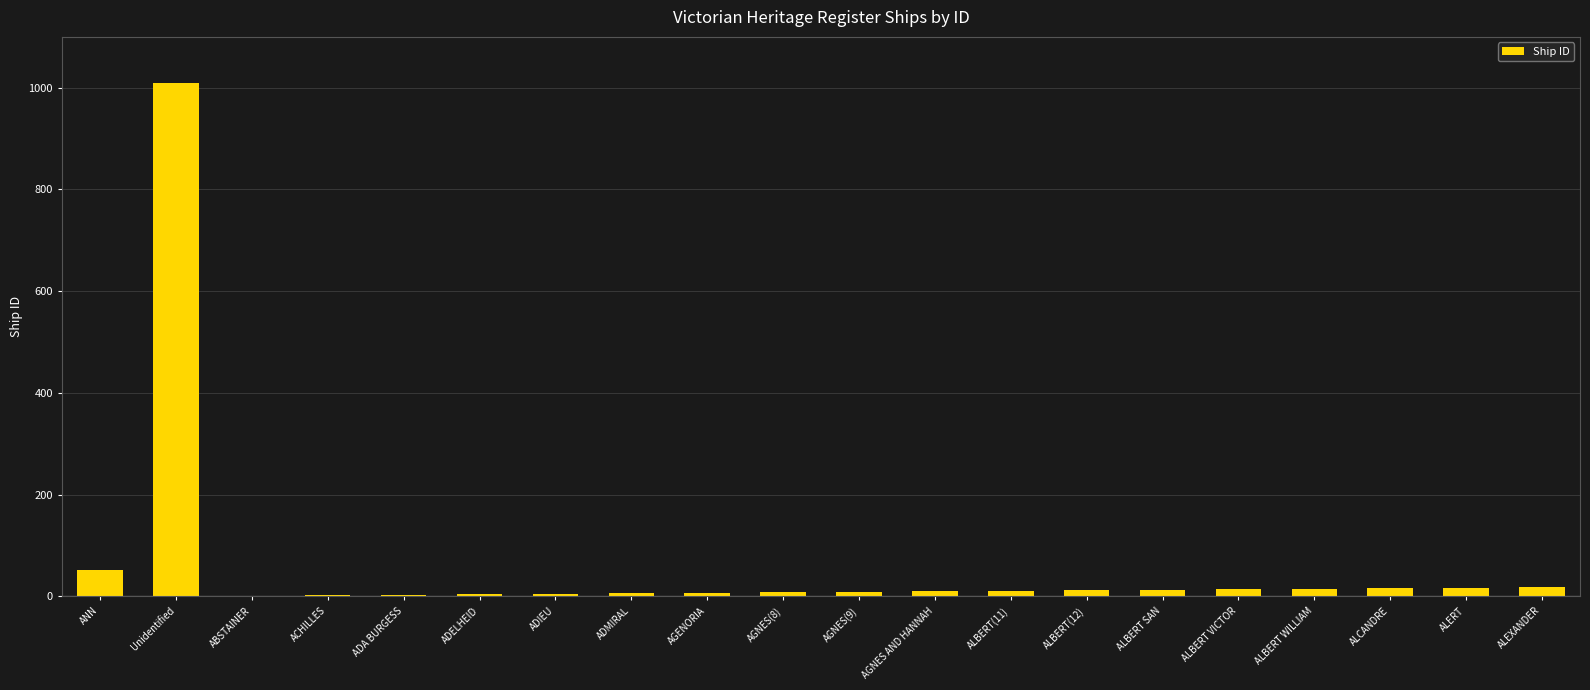

How many distinct data groups are displayed?

1